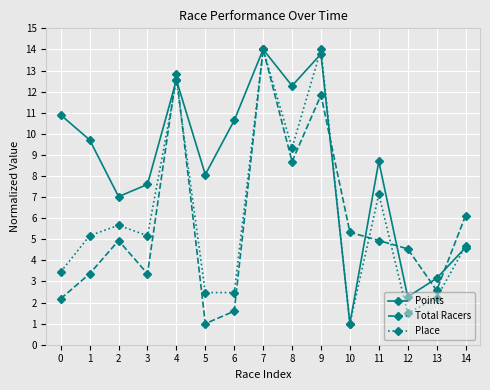

What is the difference between the highest and lowest values at 12?

3.1